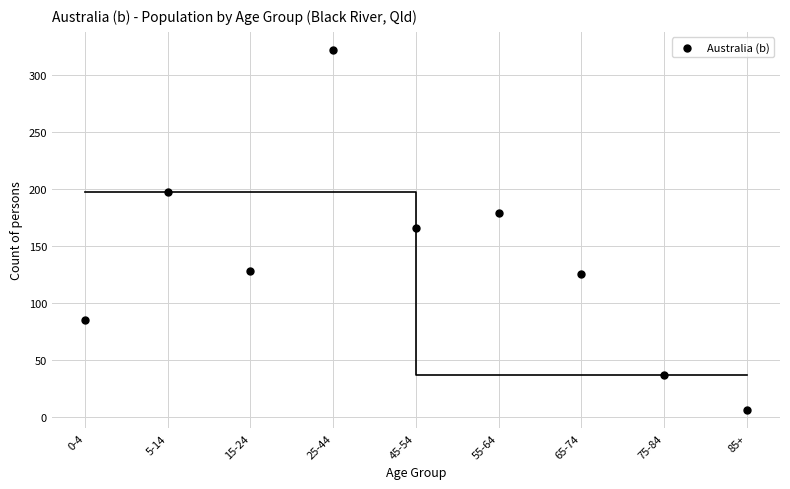

What is the average Y value?

138